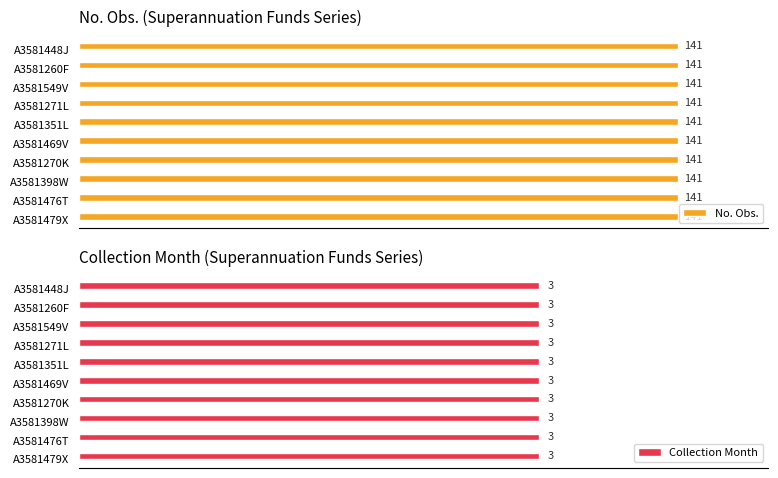

Which category has the lowest value in the Collection Month series?

A3581479X